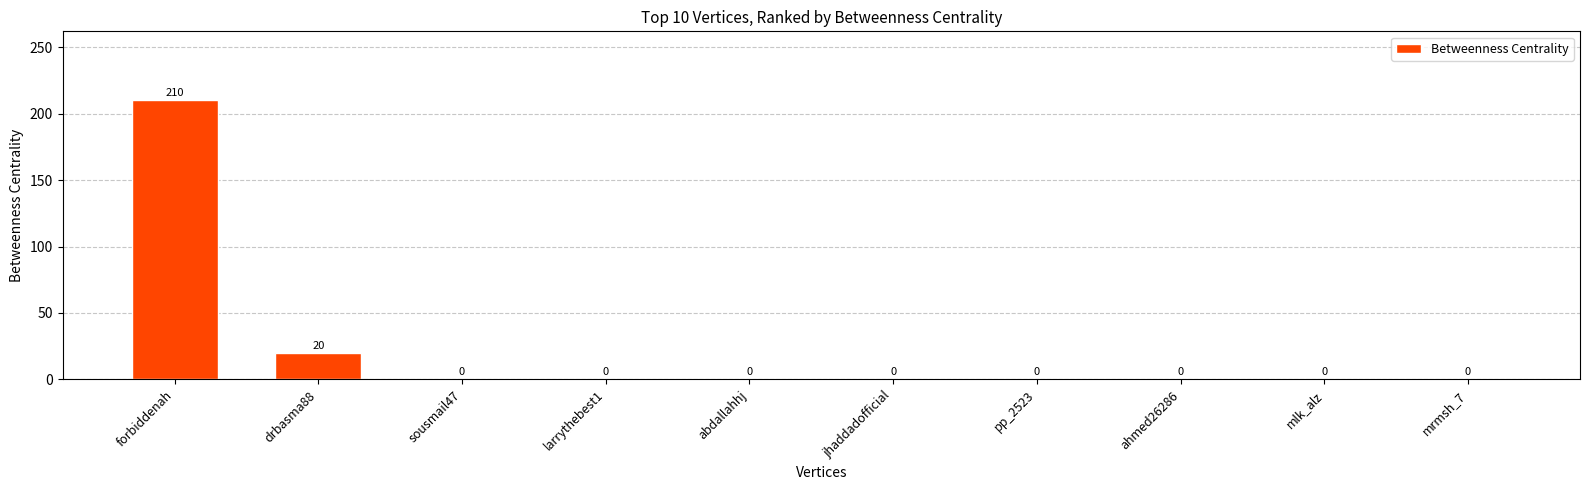

Are the bars grouped side by side (vs. stacked)?

No